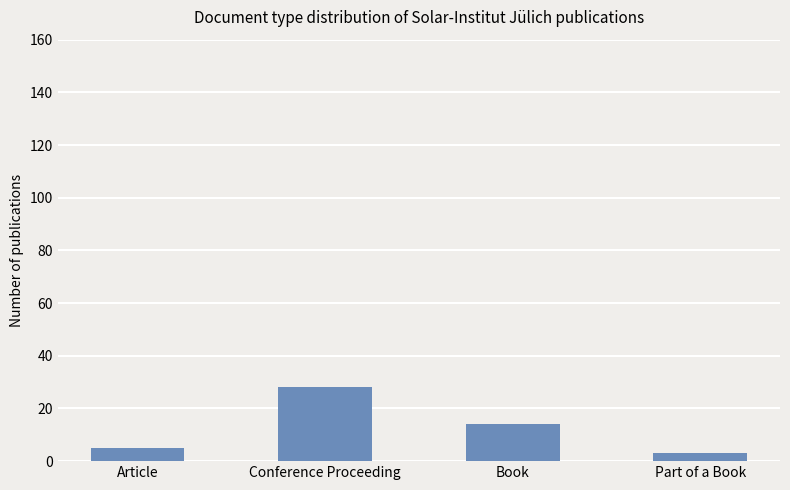

Reading right to left, what are all the values shown in this chart?

Part of a Book=3	Book=14	Conference Proceeding=28	Article=5